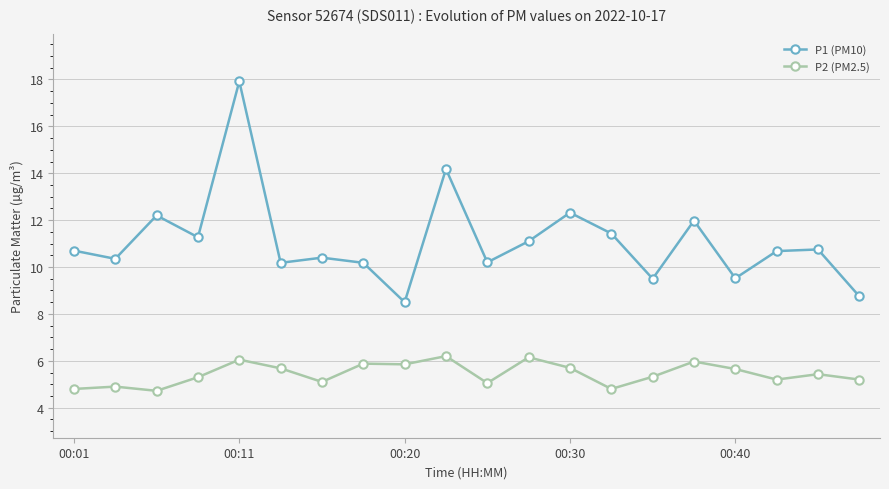

In P1 (PM10), how many points are higher than both neighbors (excluding endpoints)?

7